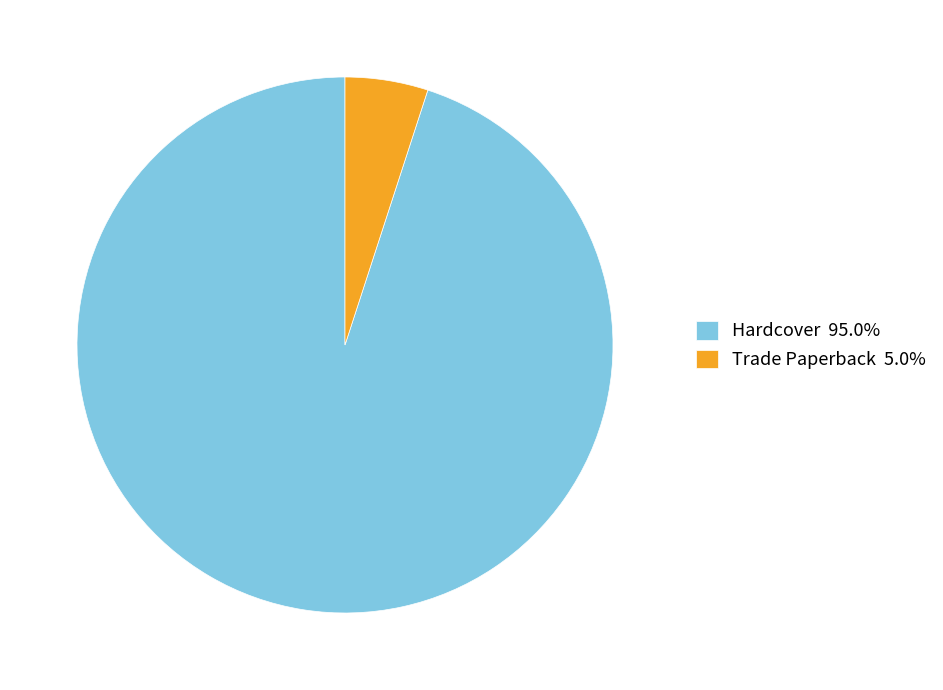

Does any single category account for the majority?

Yes